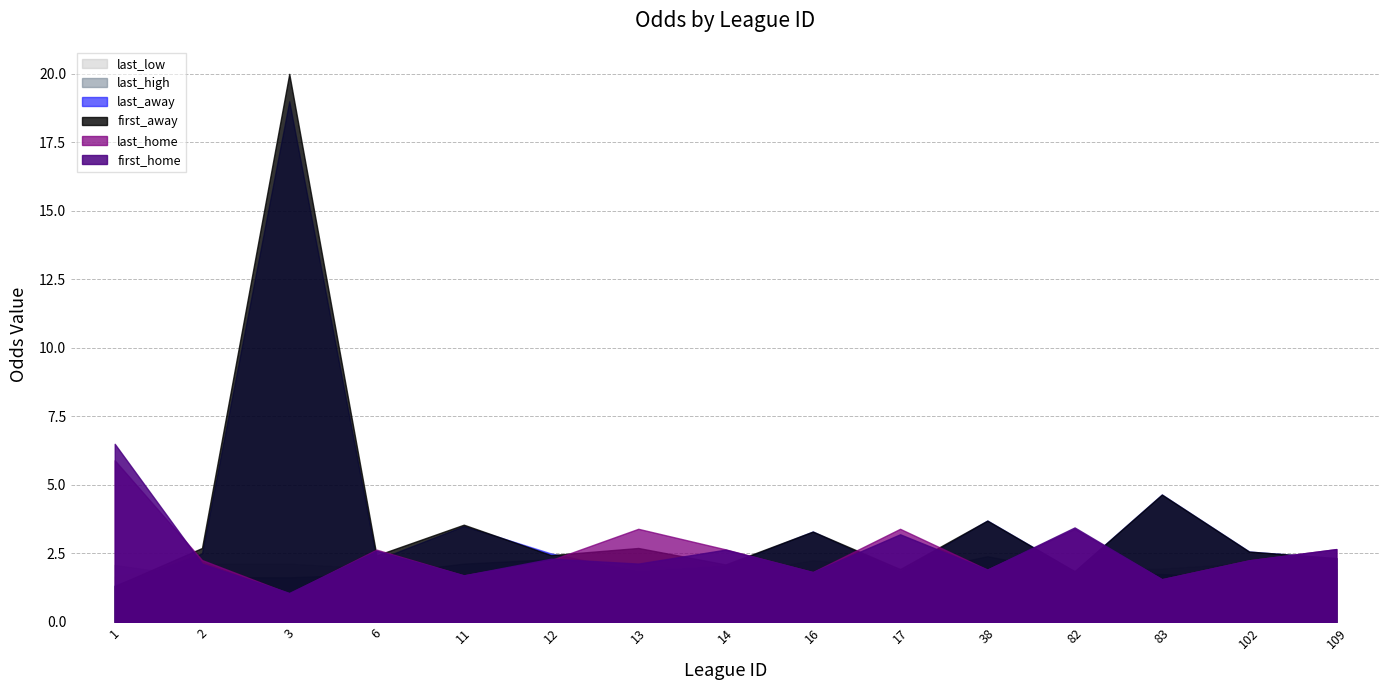

At how many categories does at least one series exceed 4?

3